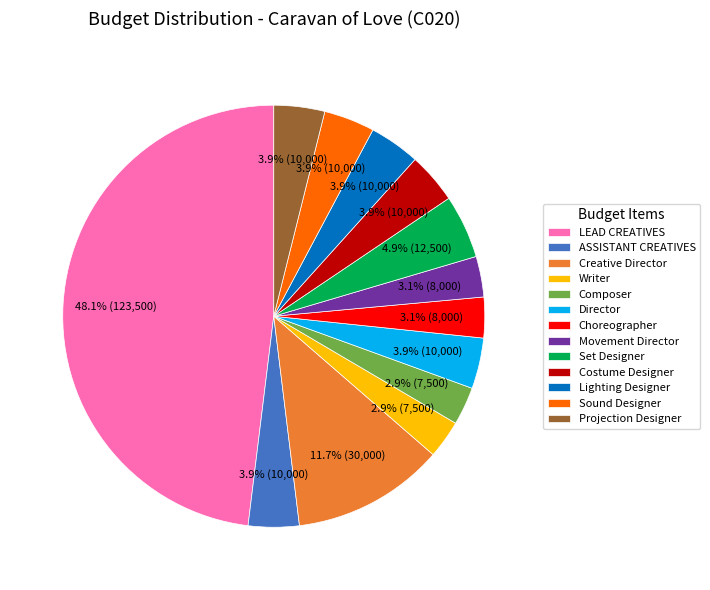

Does Set Designer represent more than half of the total?

No